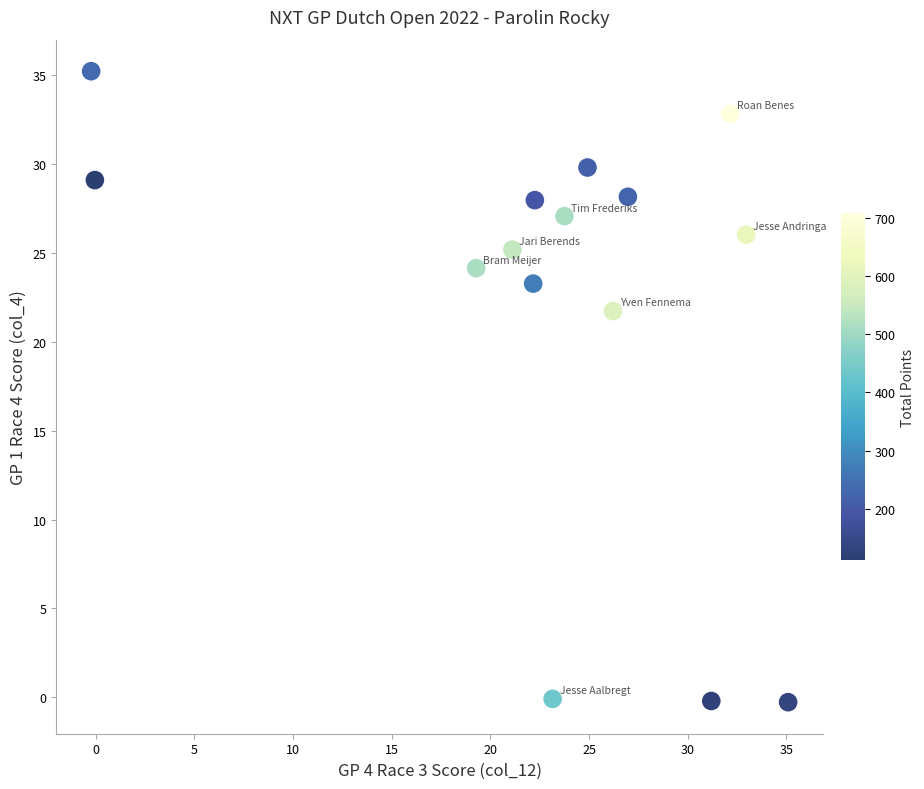

What Y value in the scatter plot is closest to 17?

21.7